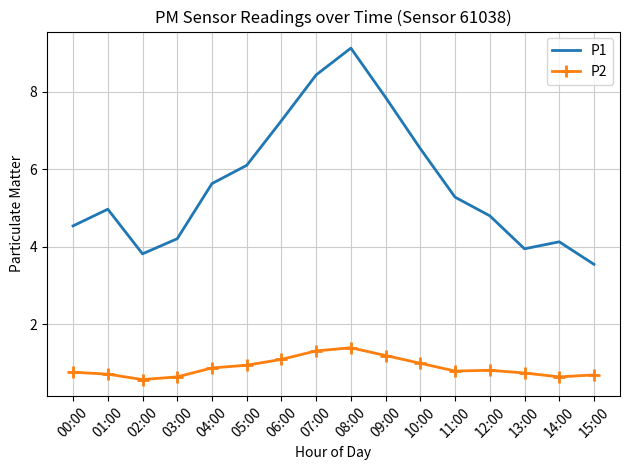

What is the highest value of the P2 series?

1.4